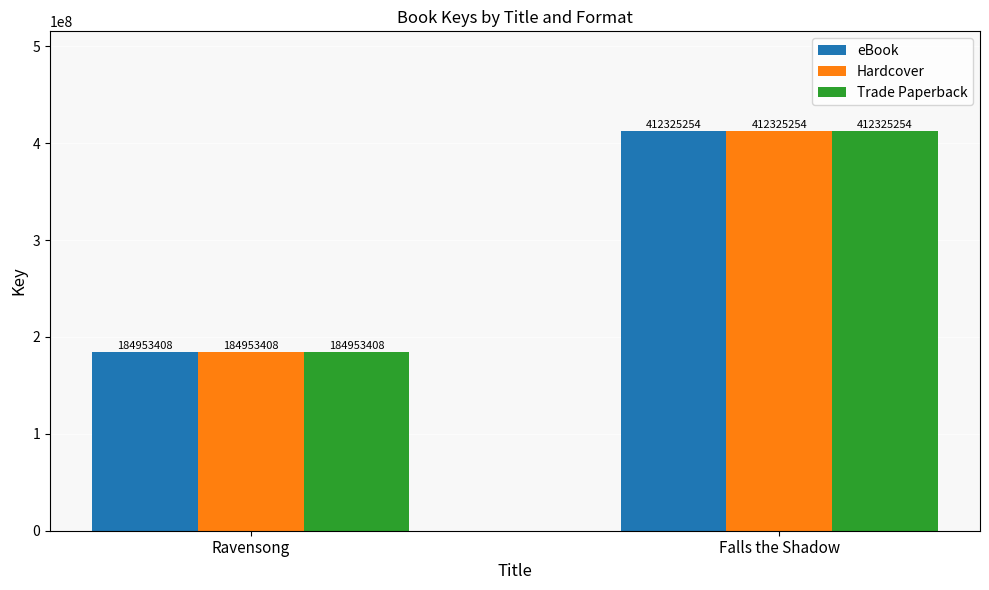

Is the value of eBook at Falls the Shadow greater than the value of Hardcover at Ravensong?

Yes